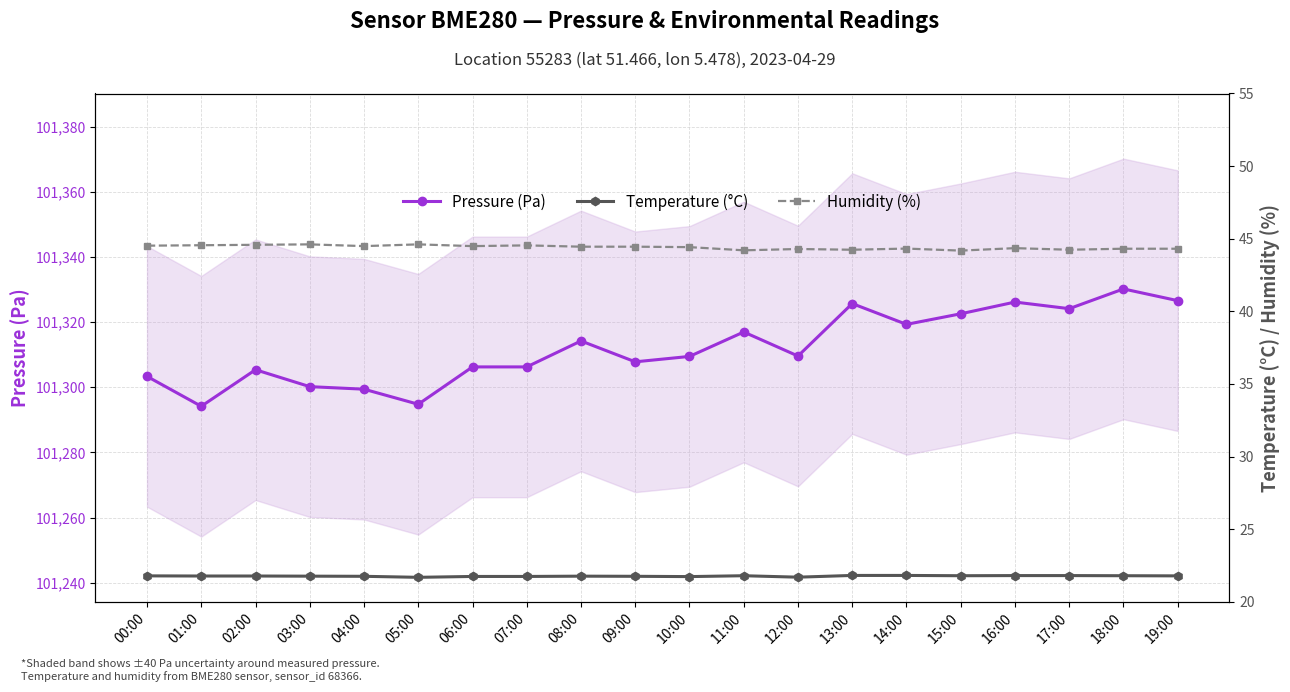

Which category has the highest value across all series?

18:00